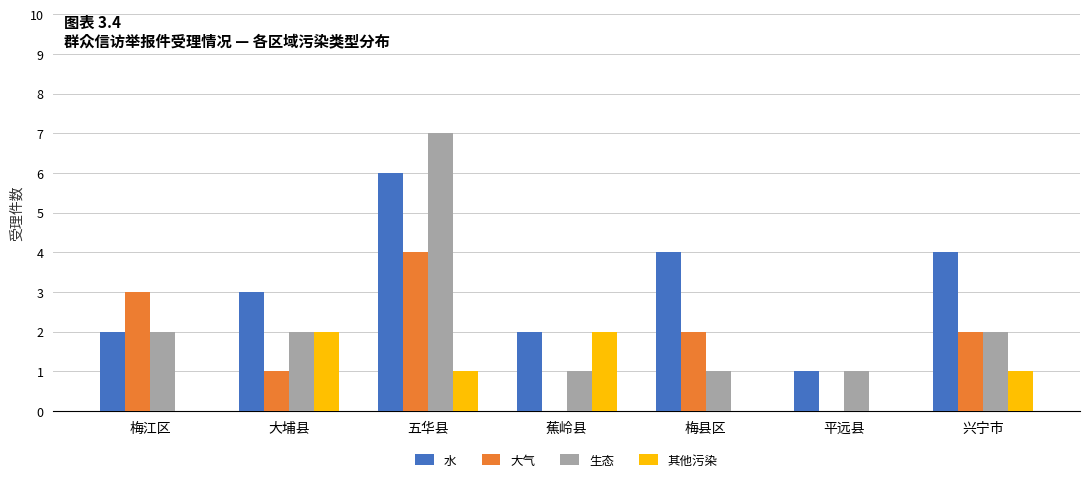

What is the average value of the 生态 series?

2